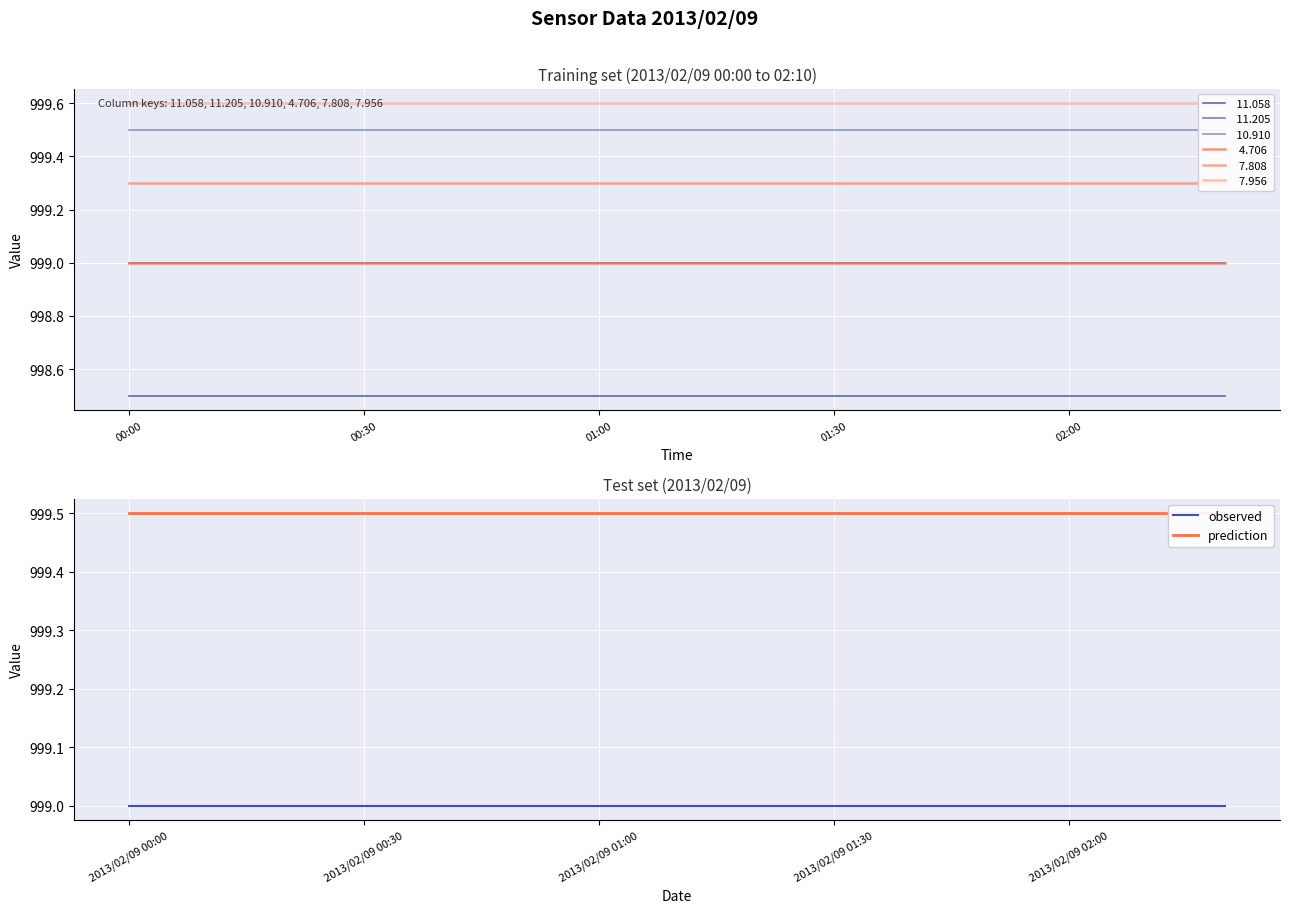

True or false: observed has a value of 999.0 at 14.

True